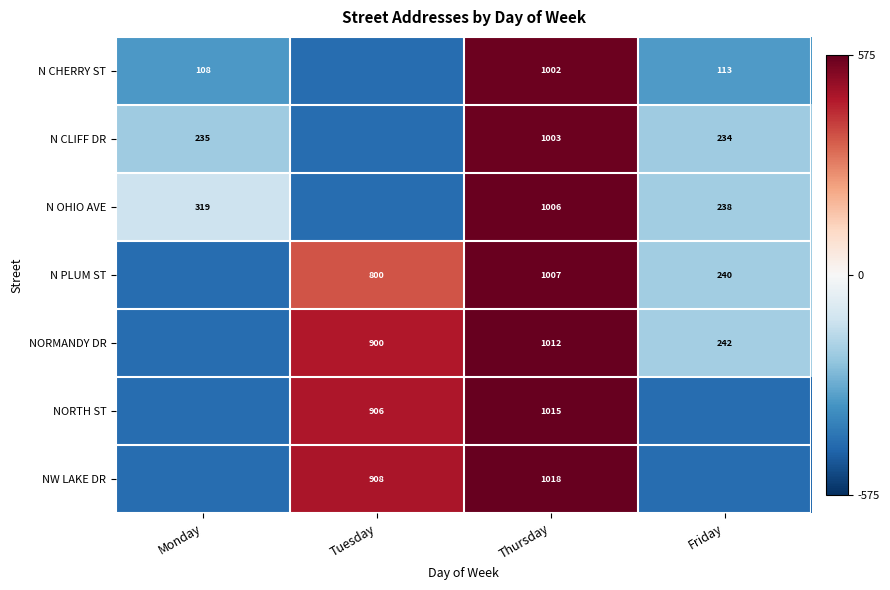

Rank the series at Thursday from lowest to highest value.

N CHERRY ST, N CLIFF DR, N OHIO AVE, N PLUM ST, NORMANDY DR, NORTH ST, NW LAKE DR